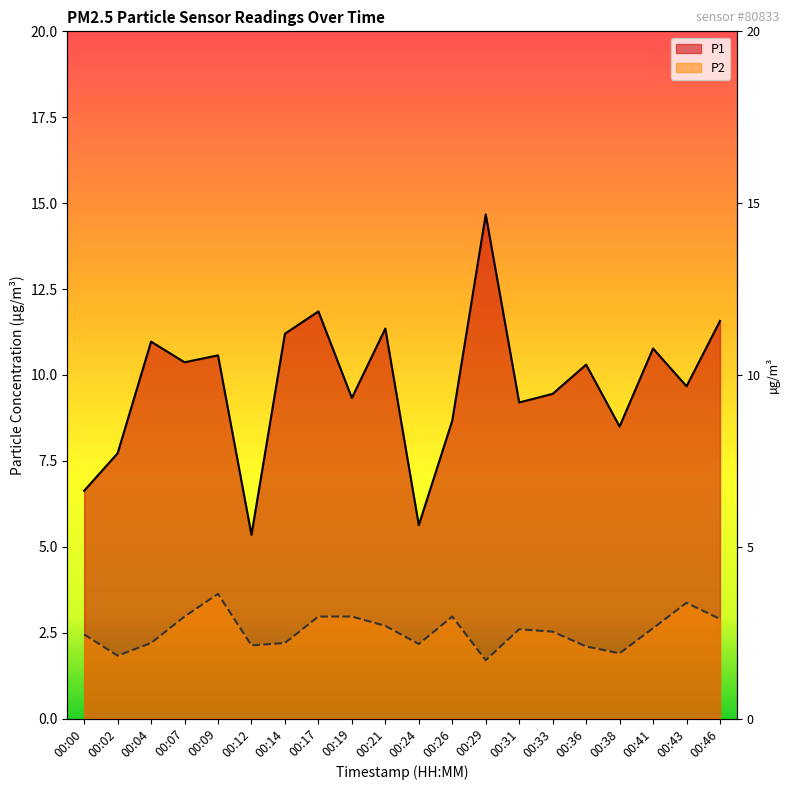

Rank the categories by P2 value from lowest to highest.

00:29, 00:02, 00:38, 00:36, 00:12, 00:24, 00:04, 00:14, 00:00, 00:33, 00:31, 00:41, 00:21, 00:46, 00:07, 00:17, 00:19, 00:26, 00:43, 00:09